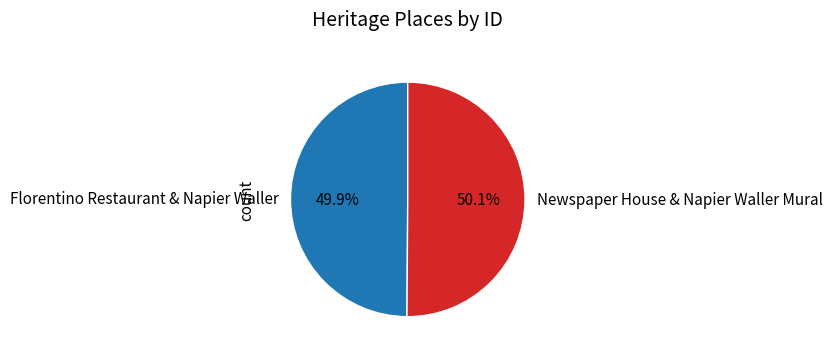

What is the ratio of the value at Florentino Restaurant & Napier Waller to the value at Newspaper House & Napier Waller Mural?

1.0